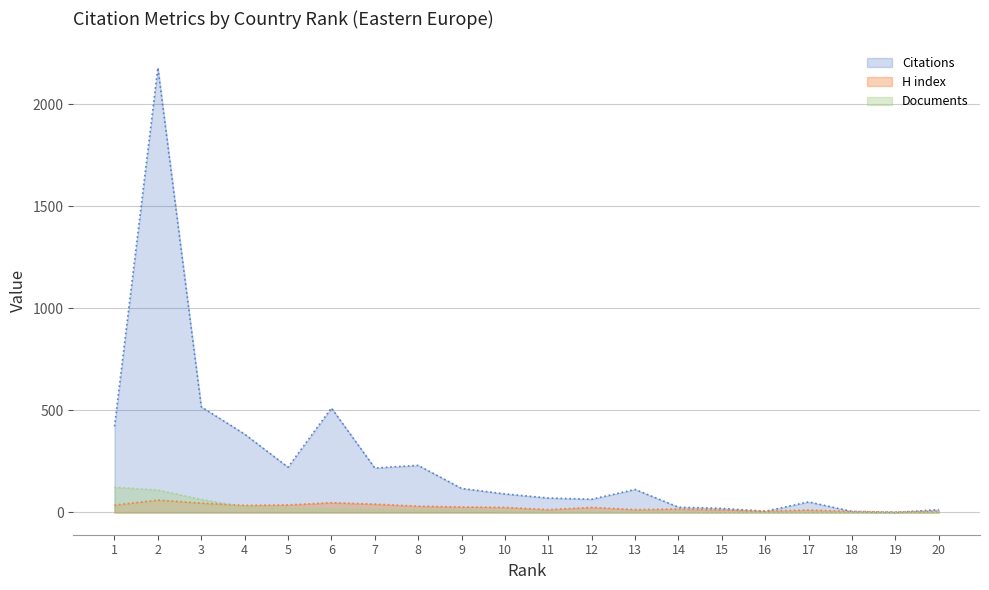

What are all the series names shown in the legend?

Citations, H index, Documents